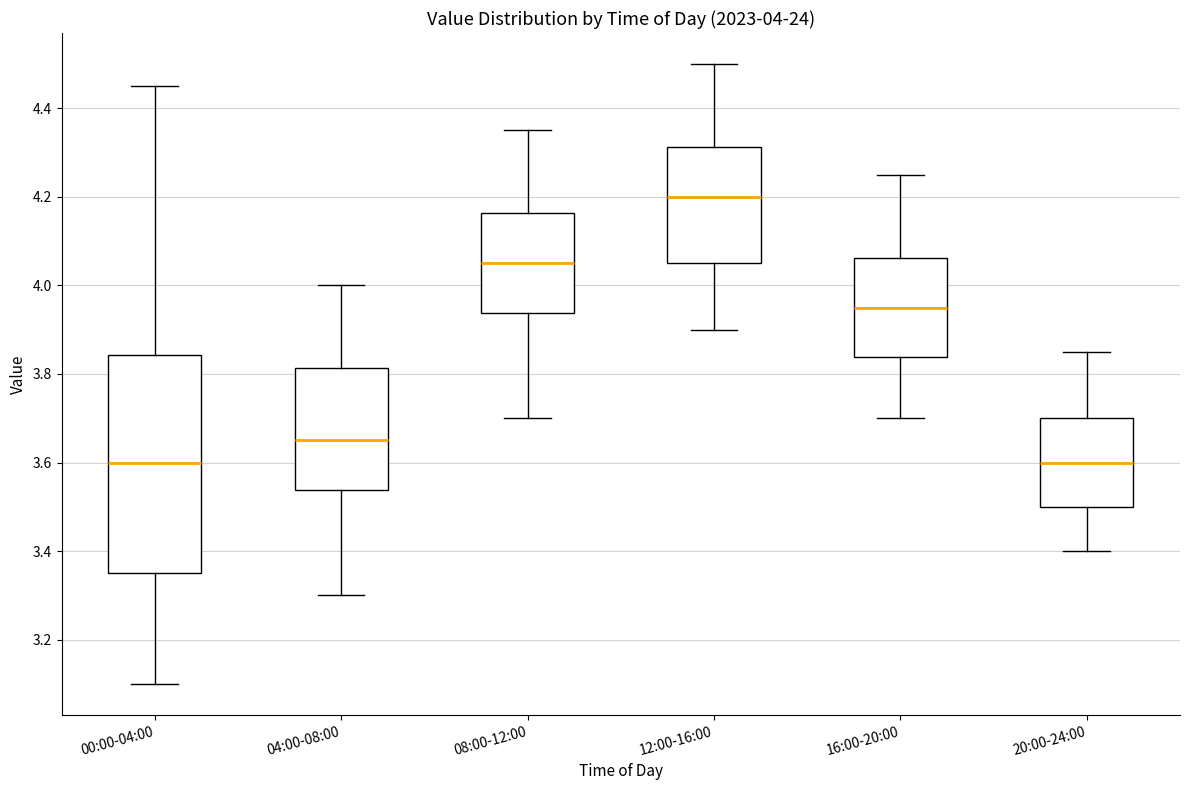

Which box is the tallest, from its lower edge to its upper edge?

00:00-04:00